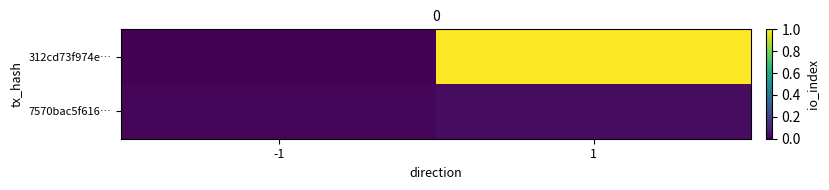

At how many categories does at least one series exceed 0?

2